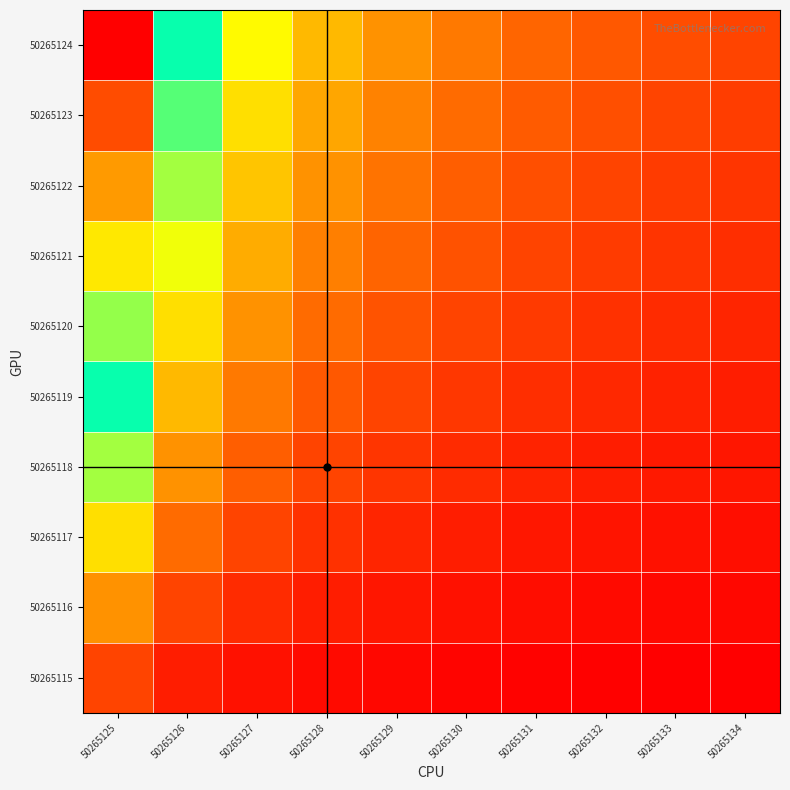

Which has a higher value, 50265128 or 50265126?

50265126